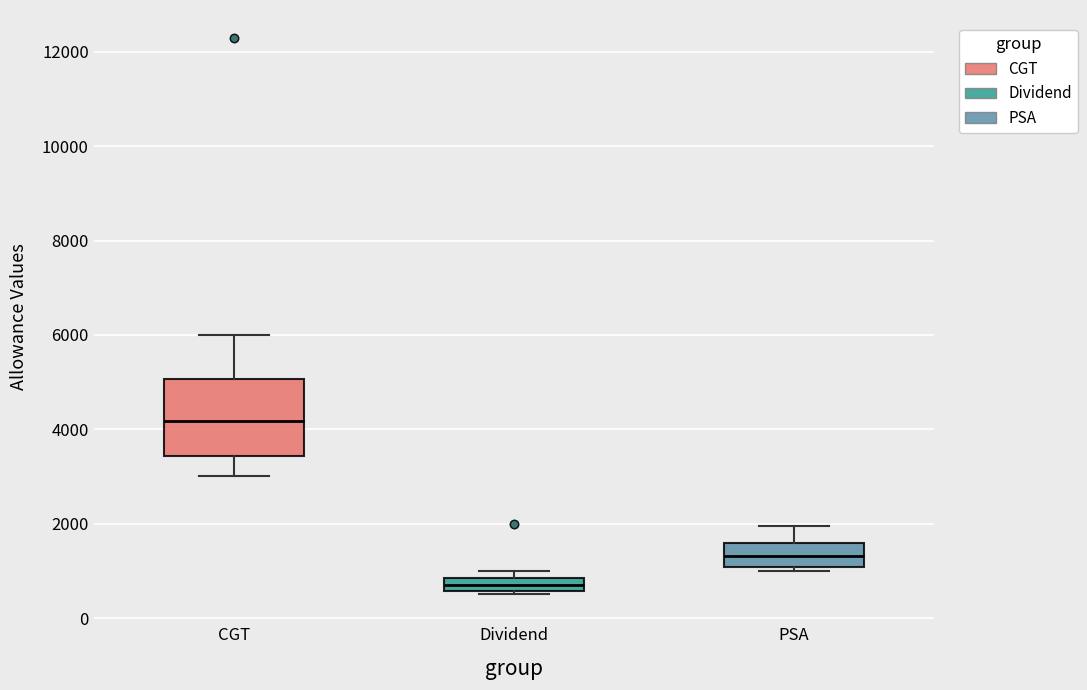

Which box has the highest median line?

CGT